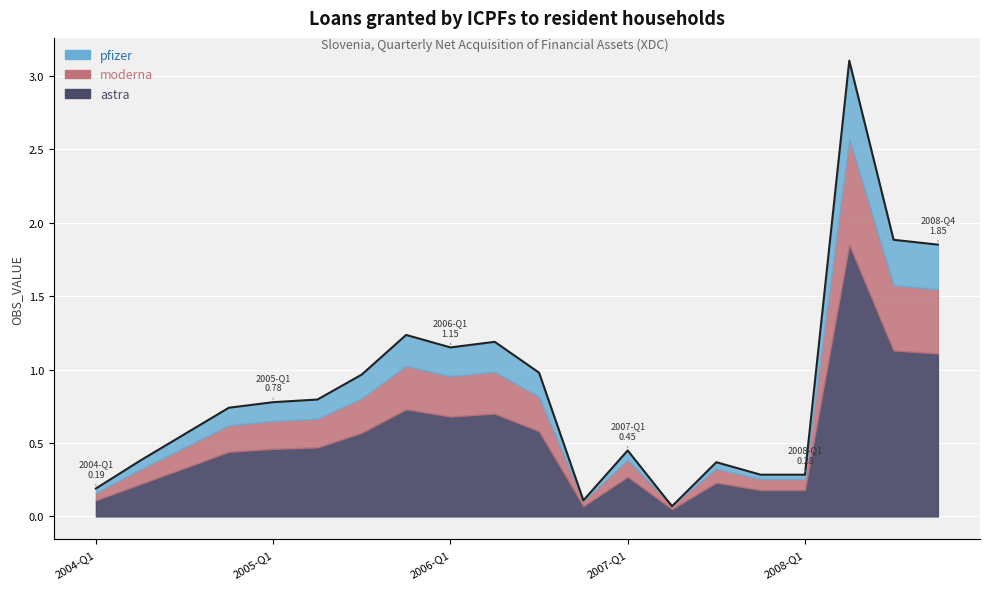

What position from the right is 2008-Q2?

3